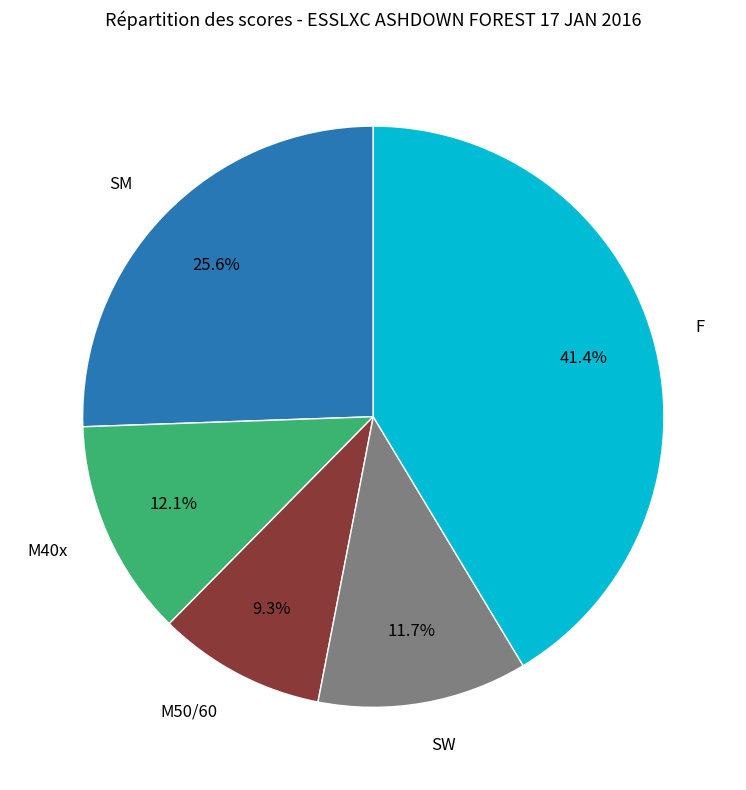

What is the ratio of the value at M40x to the value at SW?

1.0